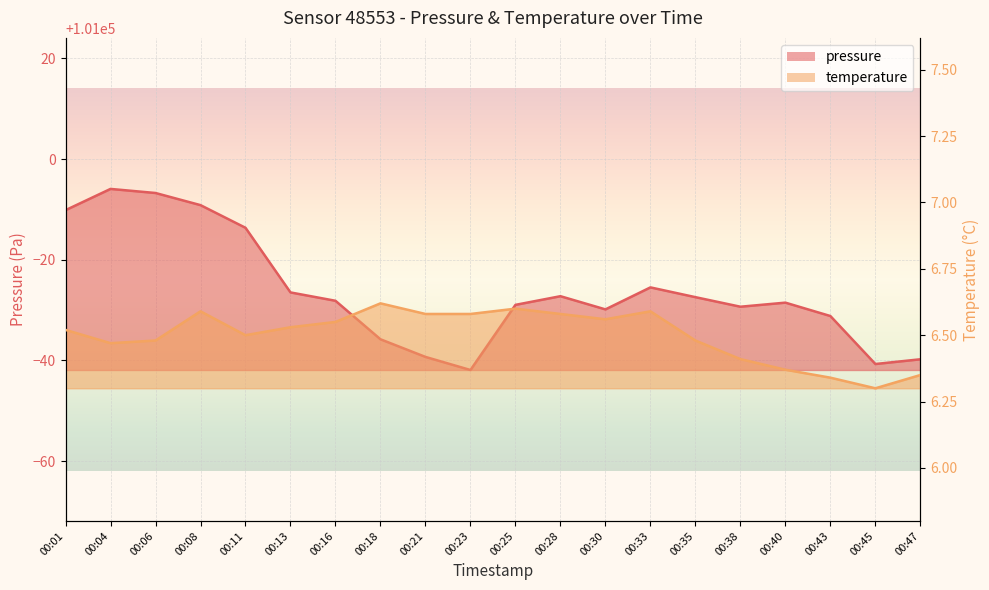

How many categories are shown in the chart?

20